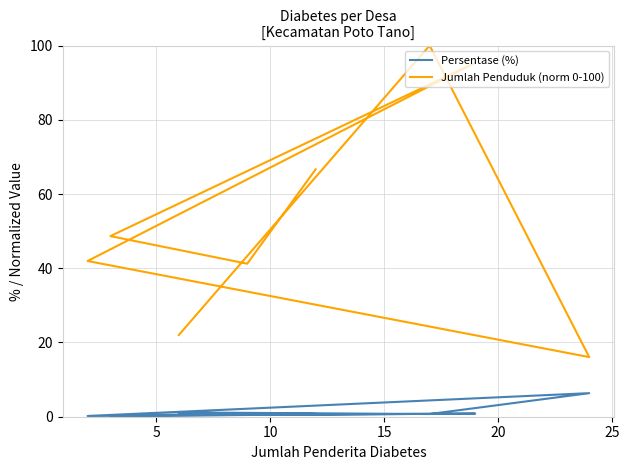

At which category does Persentase (%) reach its first local valley?

5